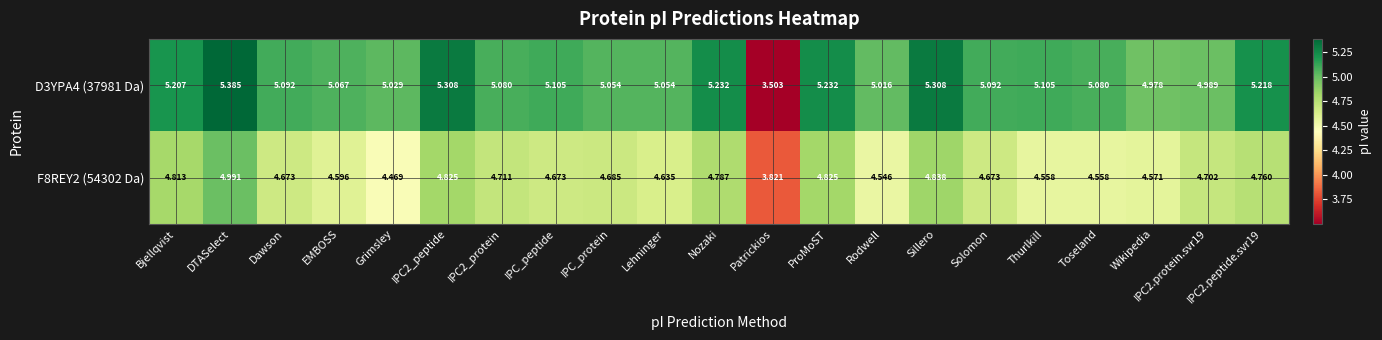

What is the difference between the highest and lowest values at Thurlkill?

0.5